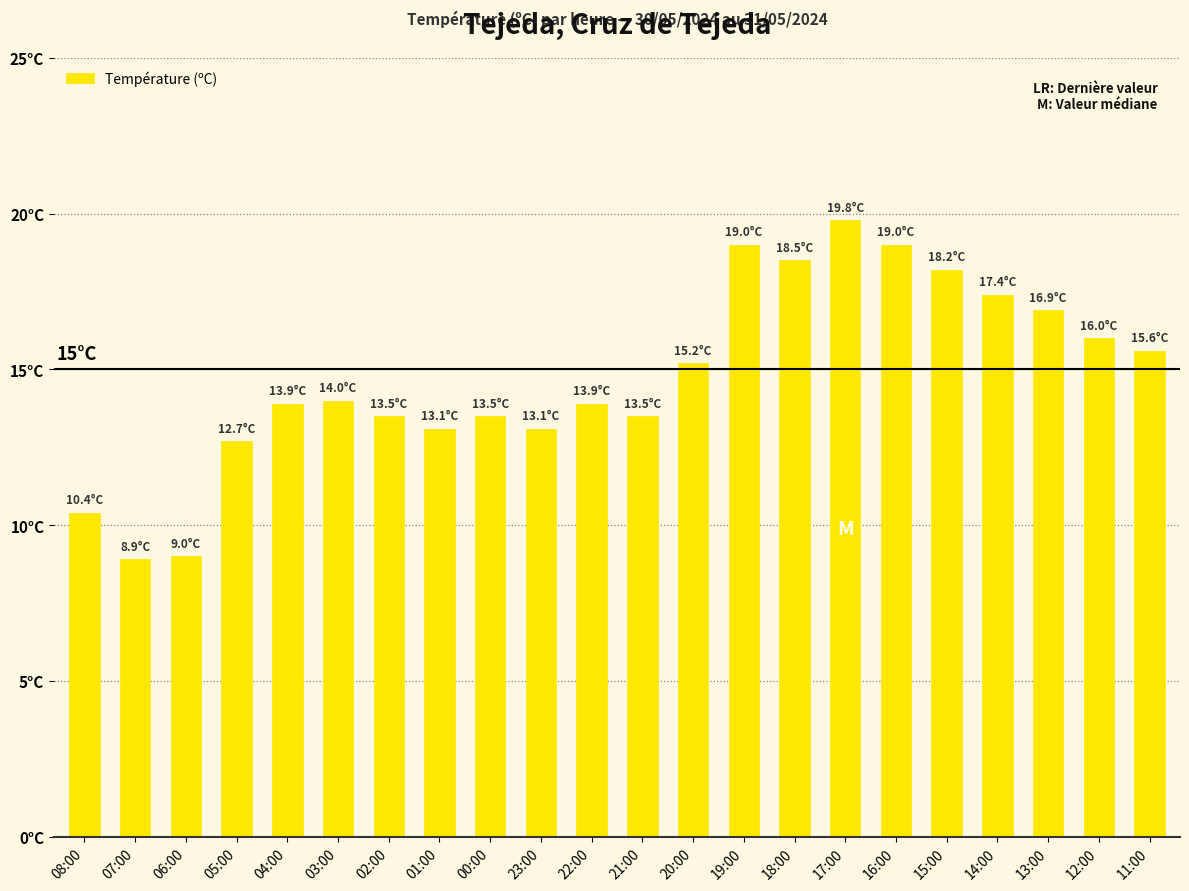

Where is the data nearest to the value 14?

03:00